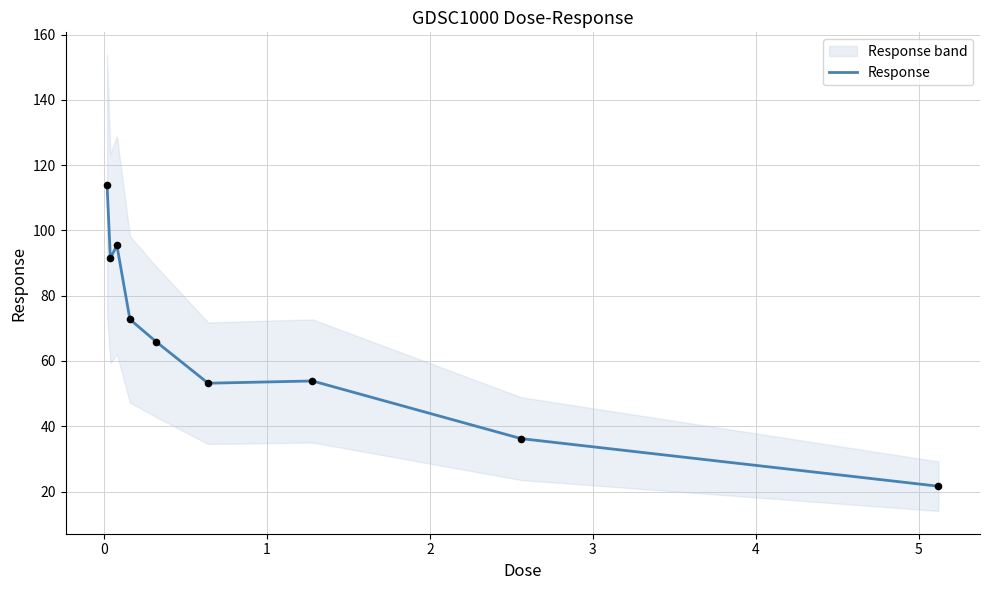

What is the lowest value of the Response series?

21.6